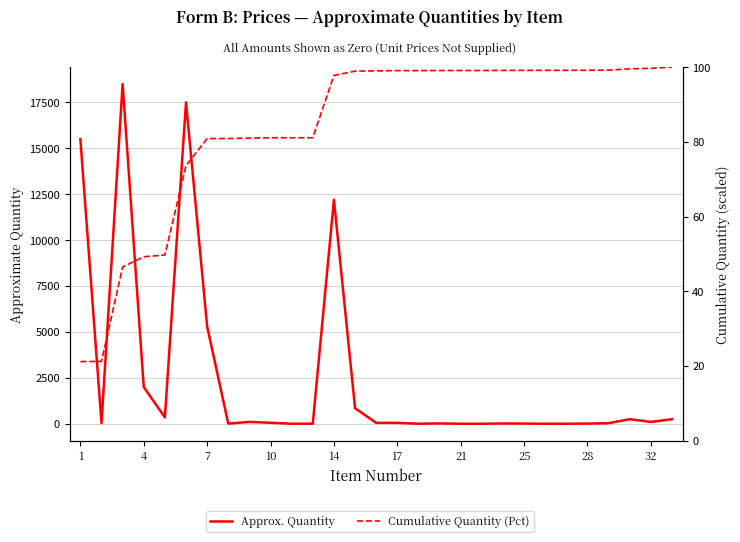

At how many categories does at least one series exceed 10504?

4